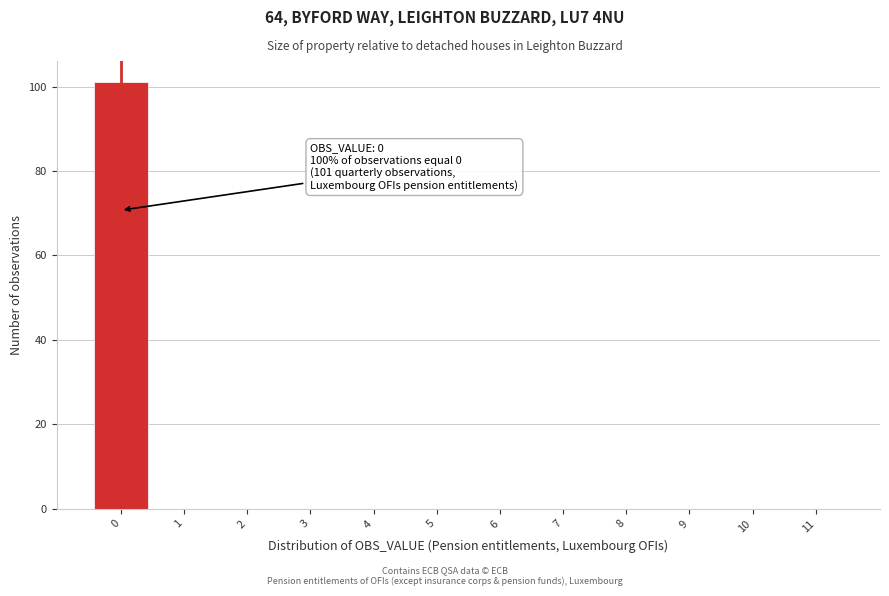

Which range on the x-axis has the tallest bar?

-0.5 to 0.5